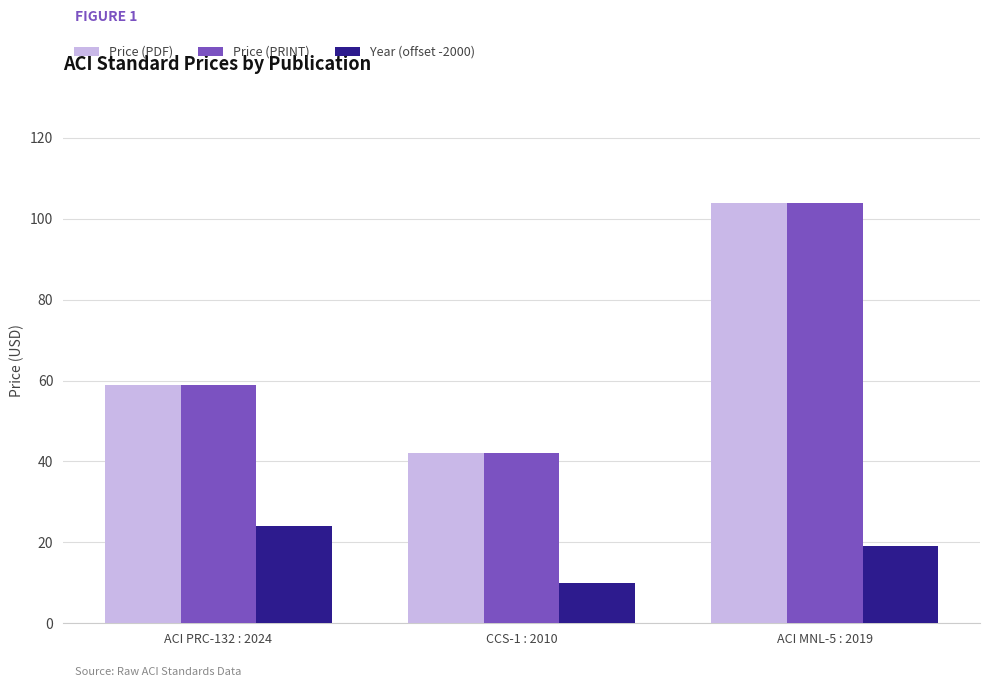

What is the greatest value displayed?

104